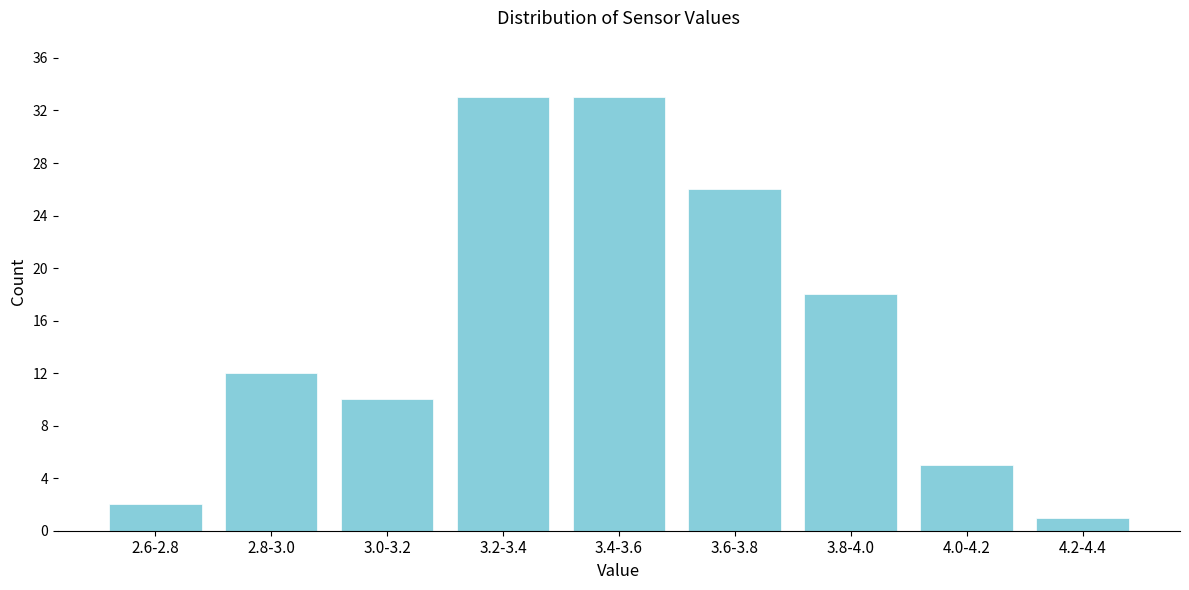

Reading right to left, list all the values displayed in this chart.

4.2-4.4=1	4.0-4.2=5	3.8-4.0=18	3.6-3.8=26	3.4-3.6=33	3.2-3.4=33	3.0-3.2=10	2.8-3.0=12	2.6-2.8=2